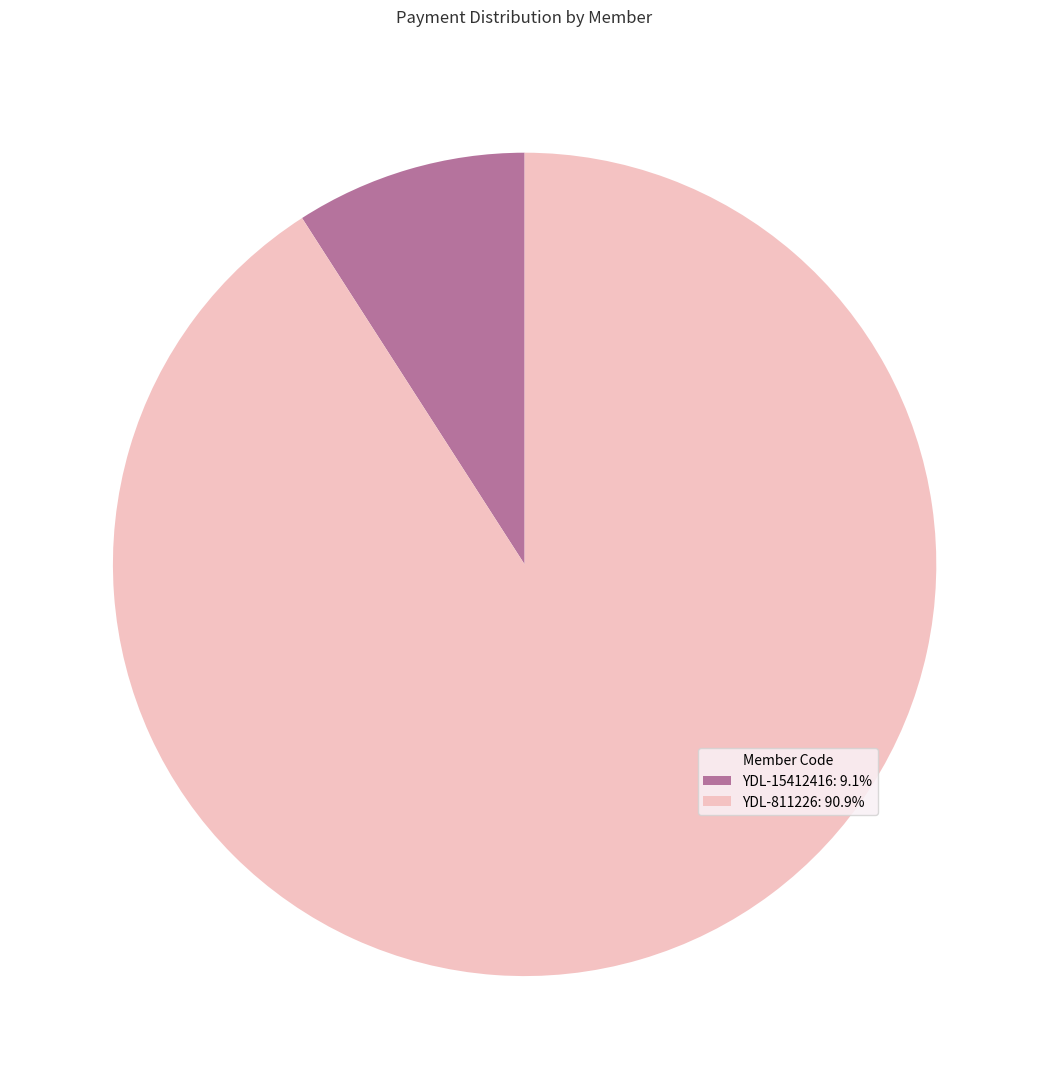

Rank the categories by value from lowest to highest.

YDL-15412416, YDL-811226